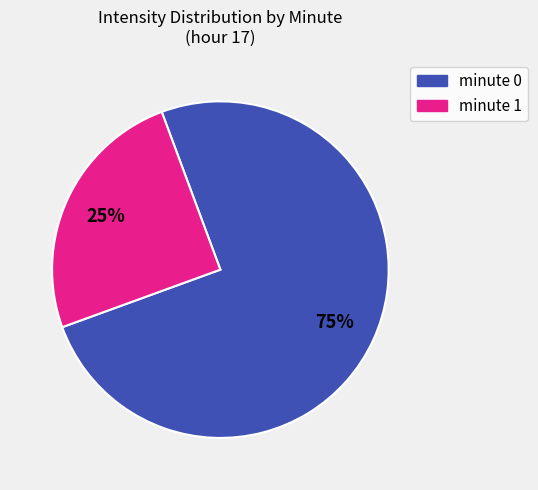

Which slice is the smallest?

minute 1